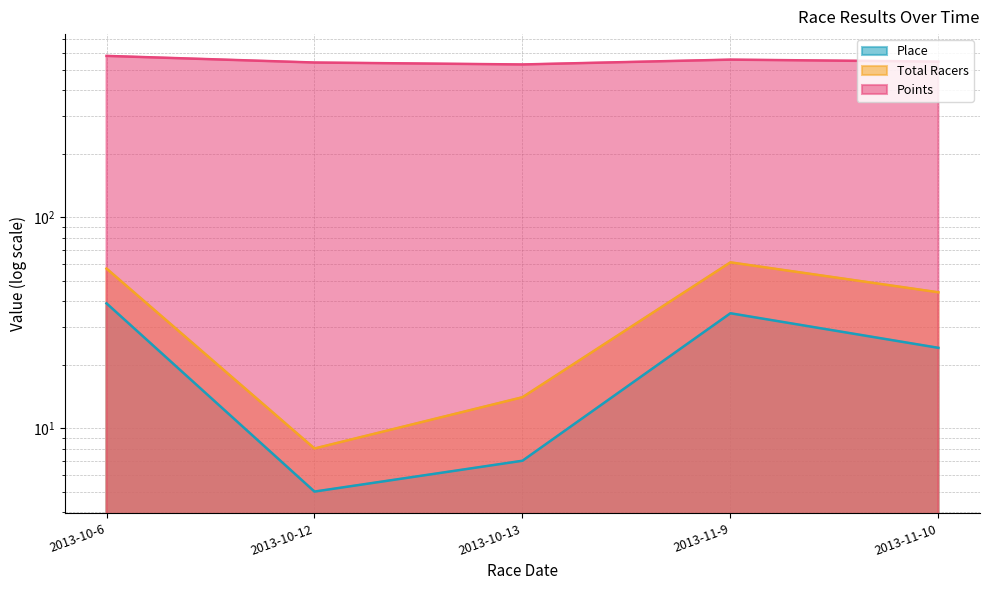

What are all the series names shown in the legend?

Place, Total Racers, Points